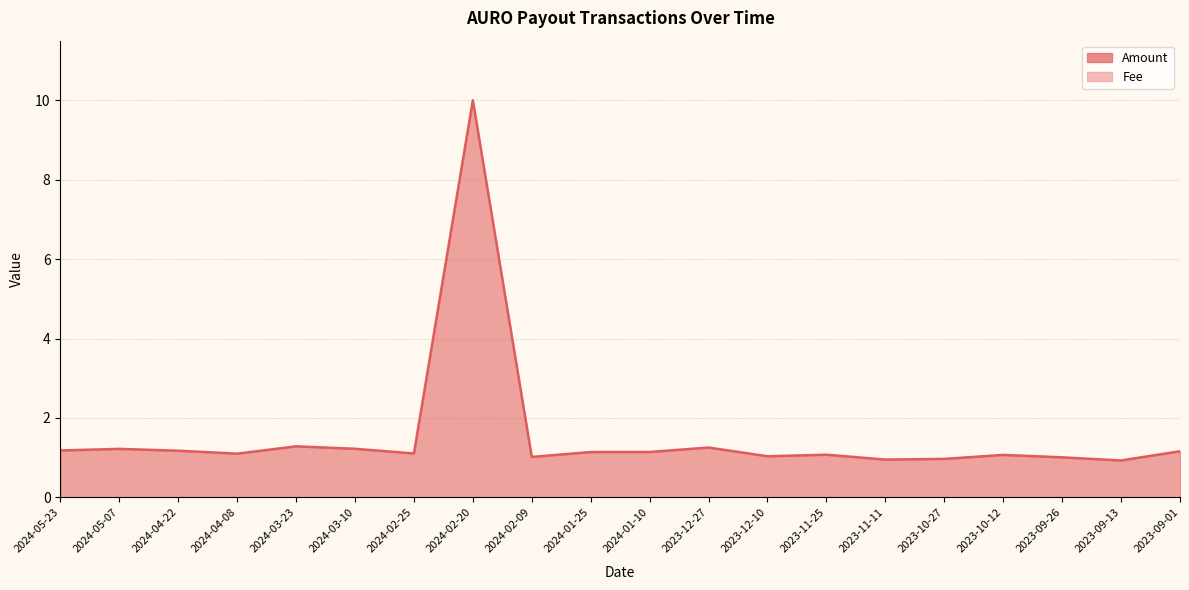

True or false: Fee and Amount intersect in this chart.

False